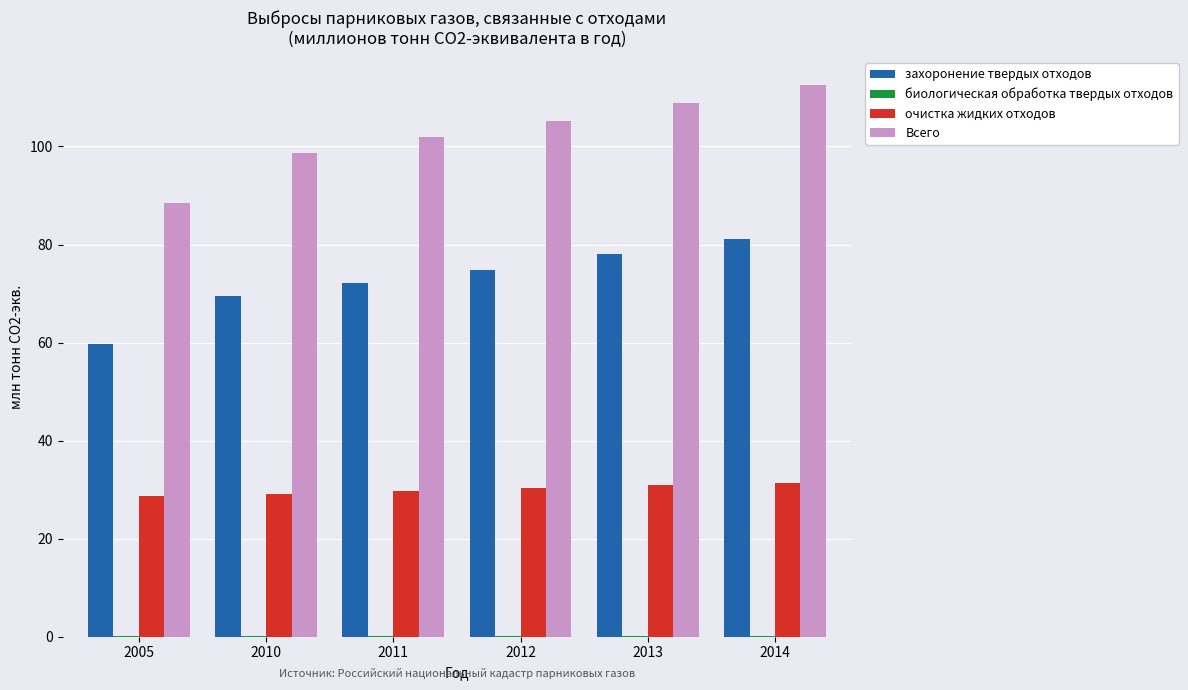

Read the Всего value at 2005.

88.5